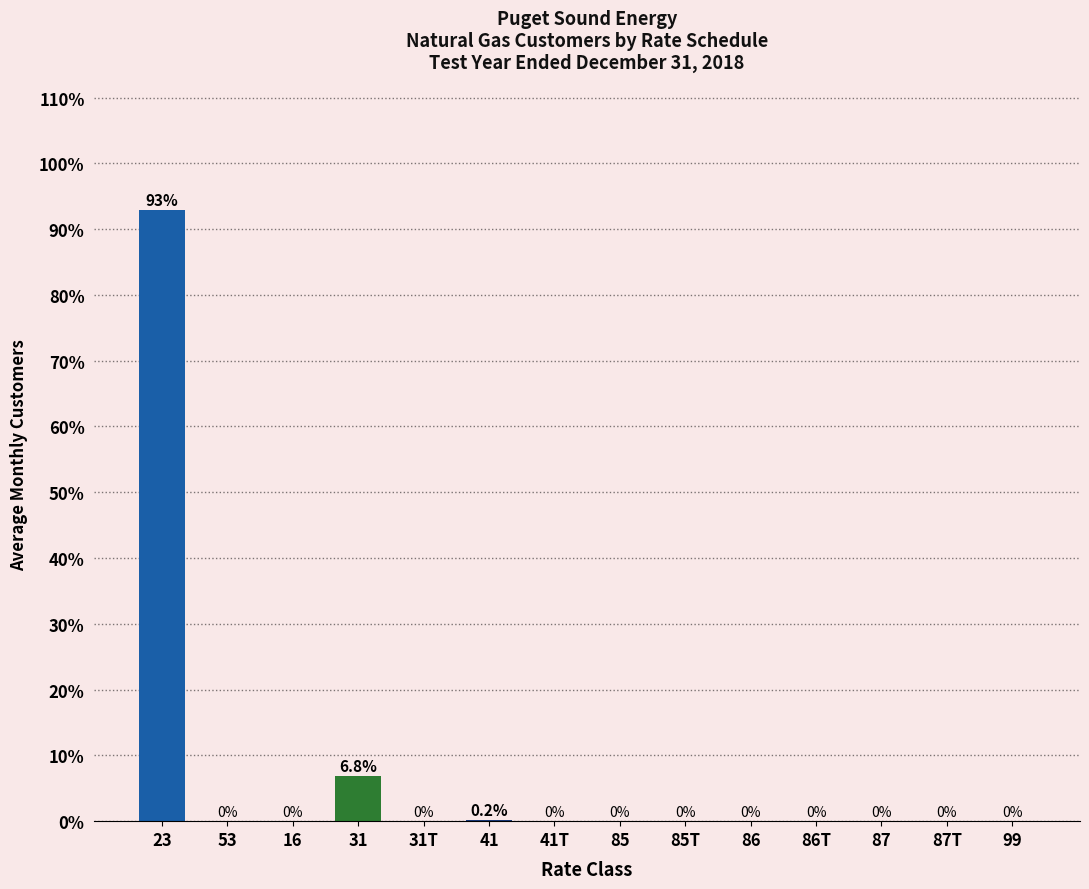

The chart shows a value of 0.0 at 99. True or false?

True